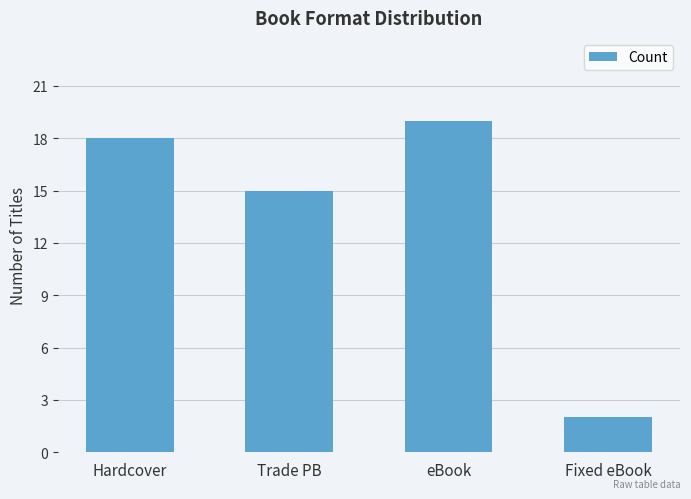

What is the label of the 1st bar from the left?

Hardcover